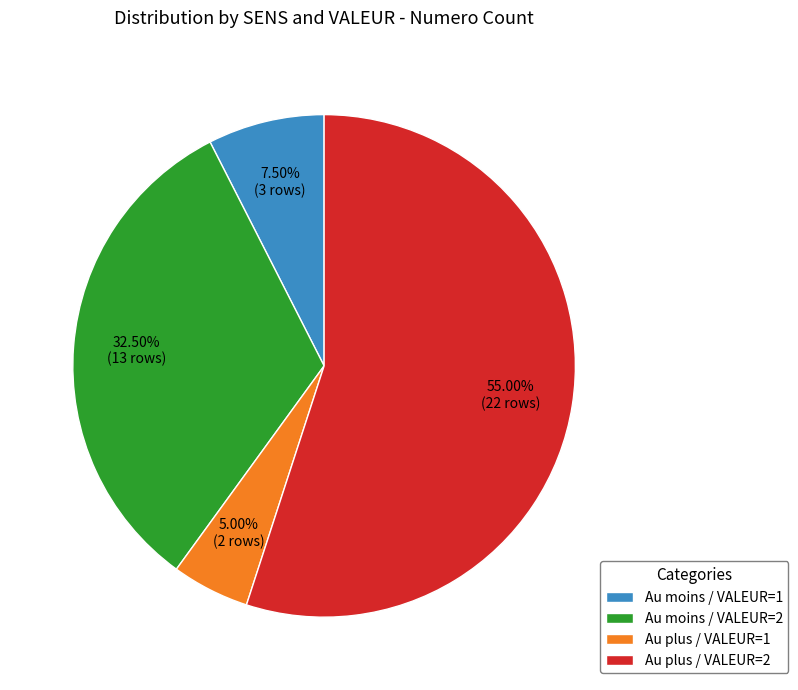

Combined, do Au moins / VALEUR=1 and Au moins / VALEUR=2 account for over 50%?

No